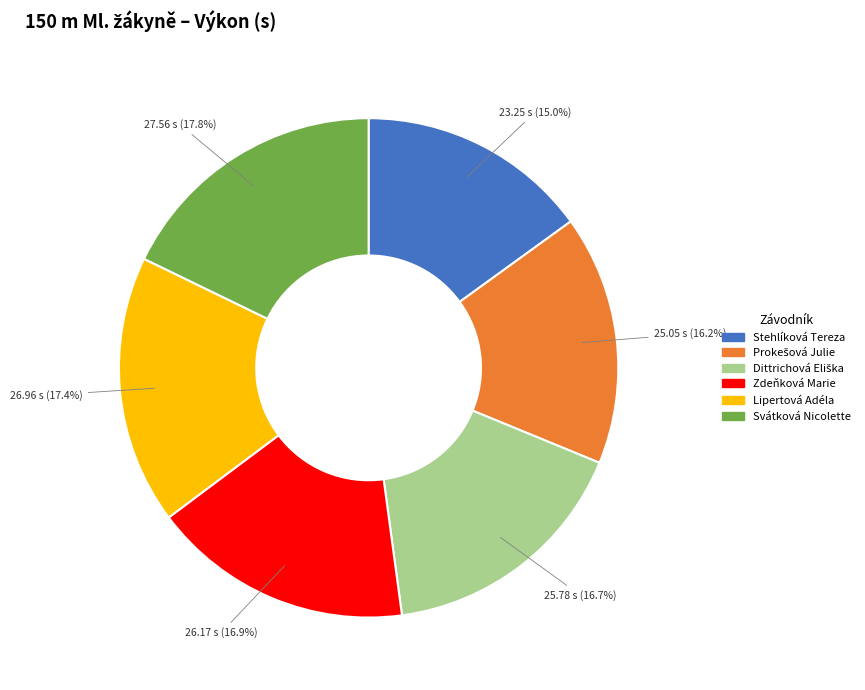

Which slice is the smallest?

Stehlíková Tereza